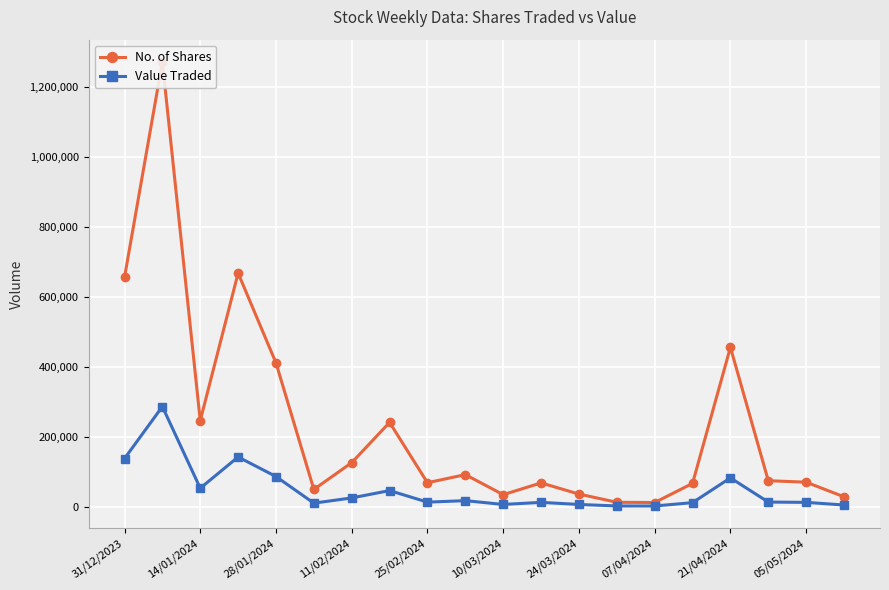

True or false: Value Traded and No. of Shares intersect in this chart.

False